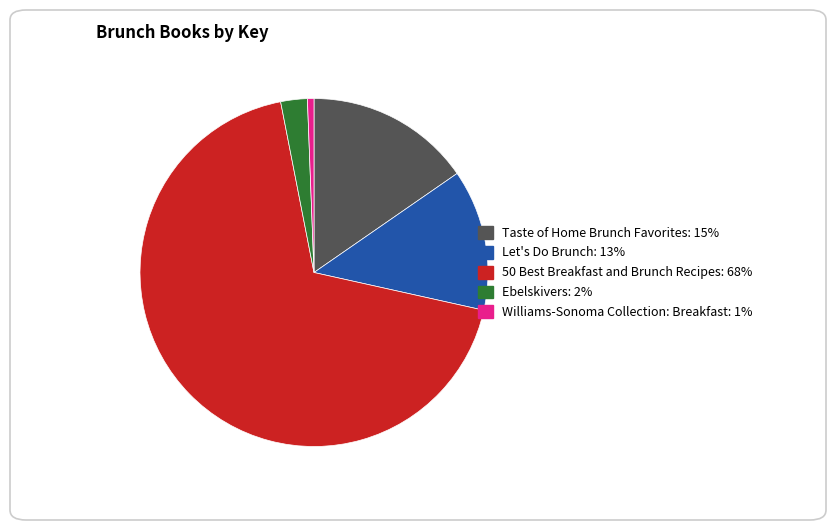

How many slices are in this pie chart?

5